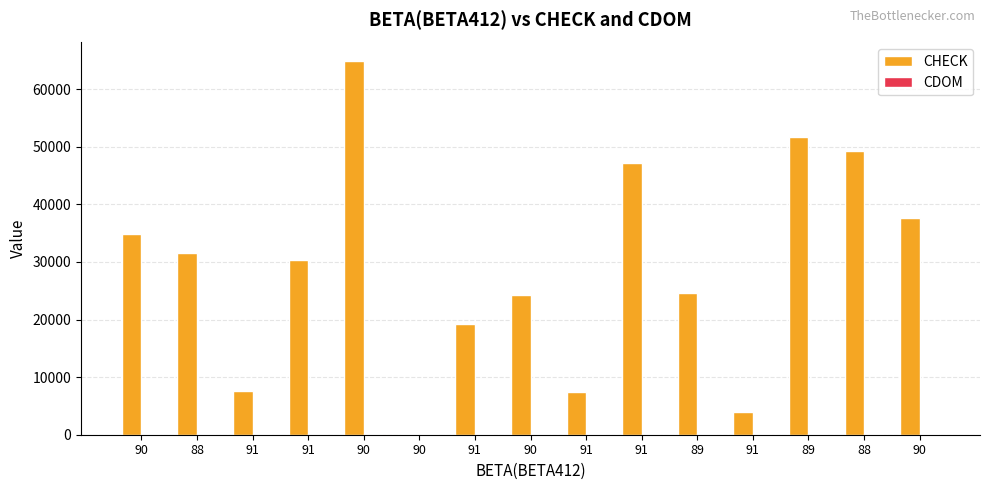

What is the lowest value of the CDOM series?

82